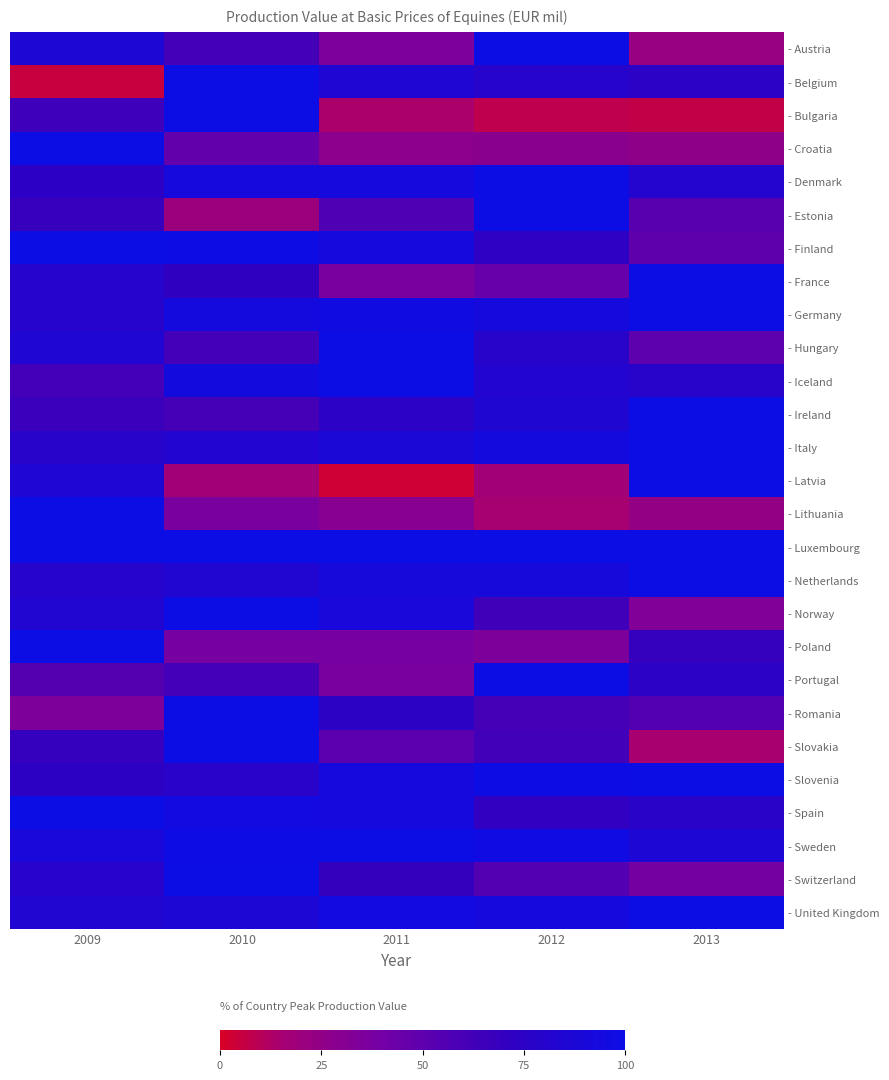

What is the greatest value displayed?

100.0